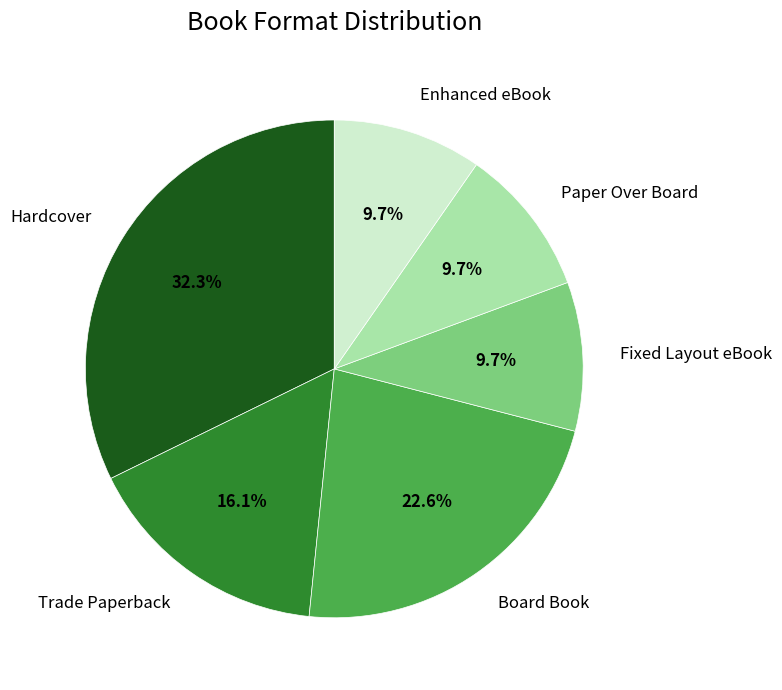

True or false: Board Book accounts for 37% of the total.

False